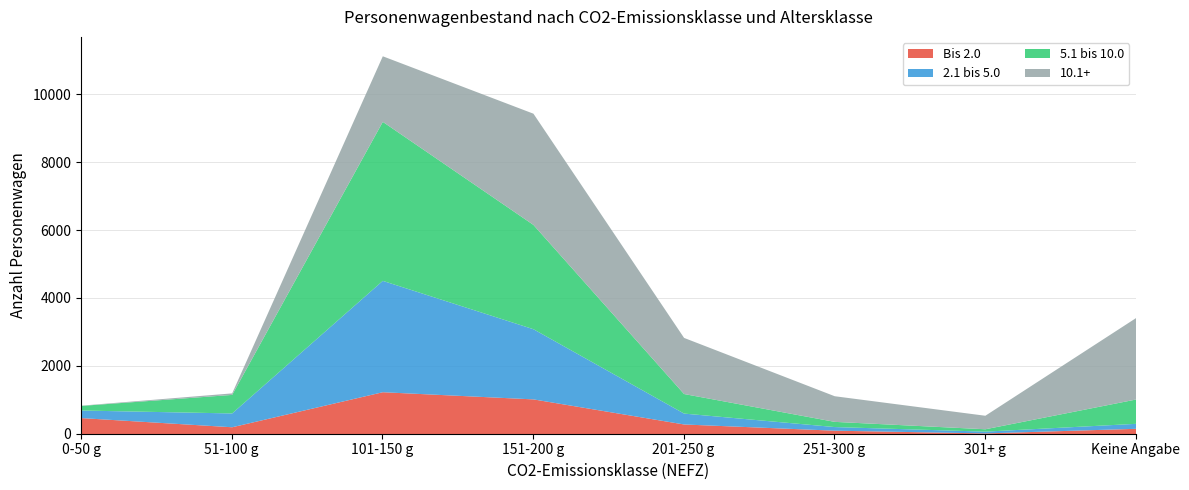

What is the smallest value displayed?

8